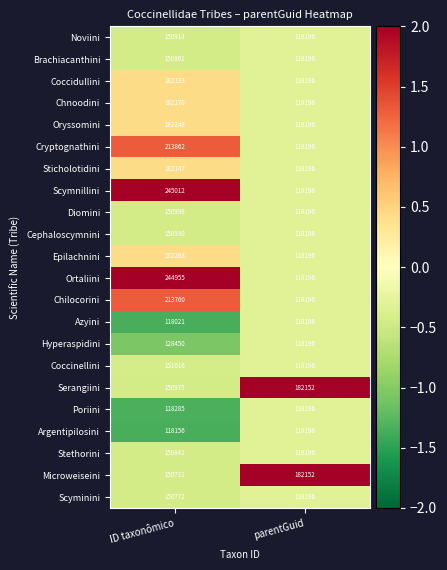

How many series are shown in this chart?

22